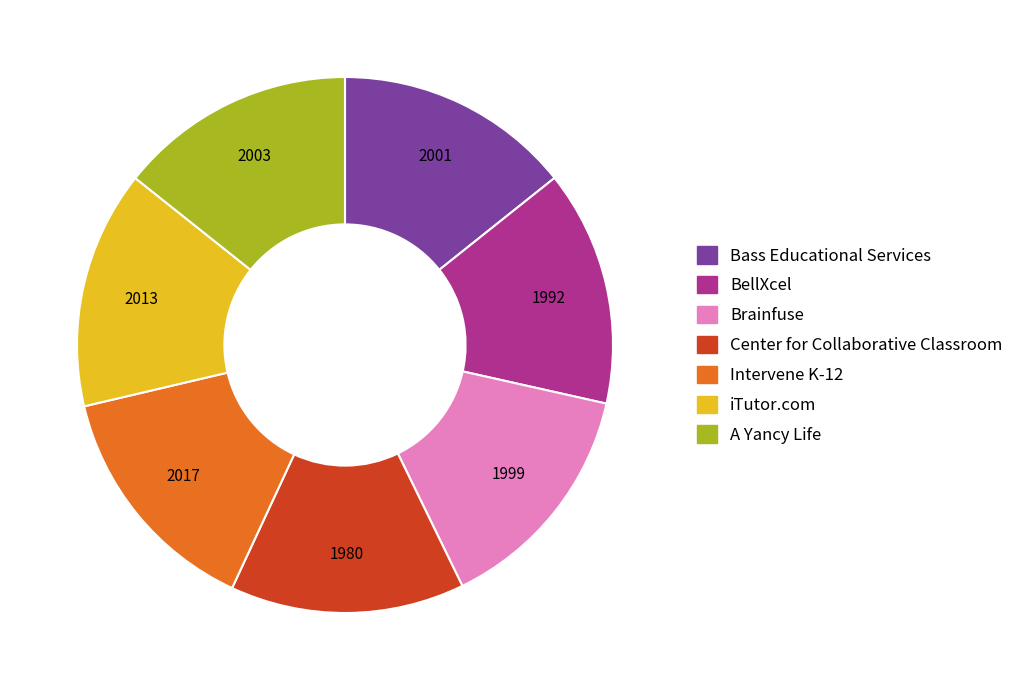

Is there a majority slice in this chart?

No